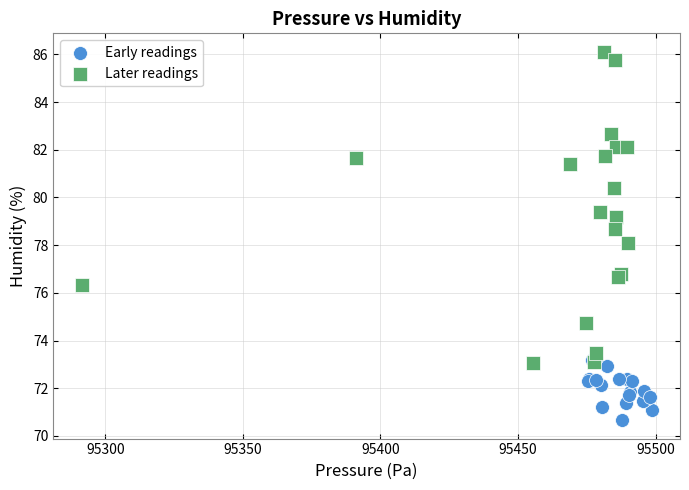

Which series has the widest spread of Y values?

Later readings